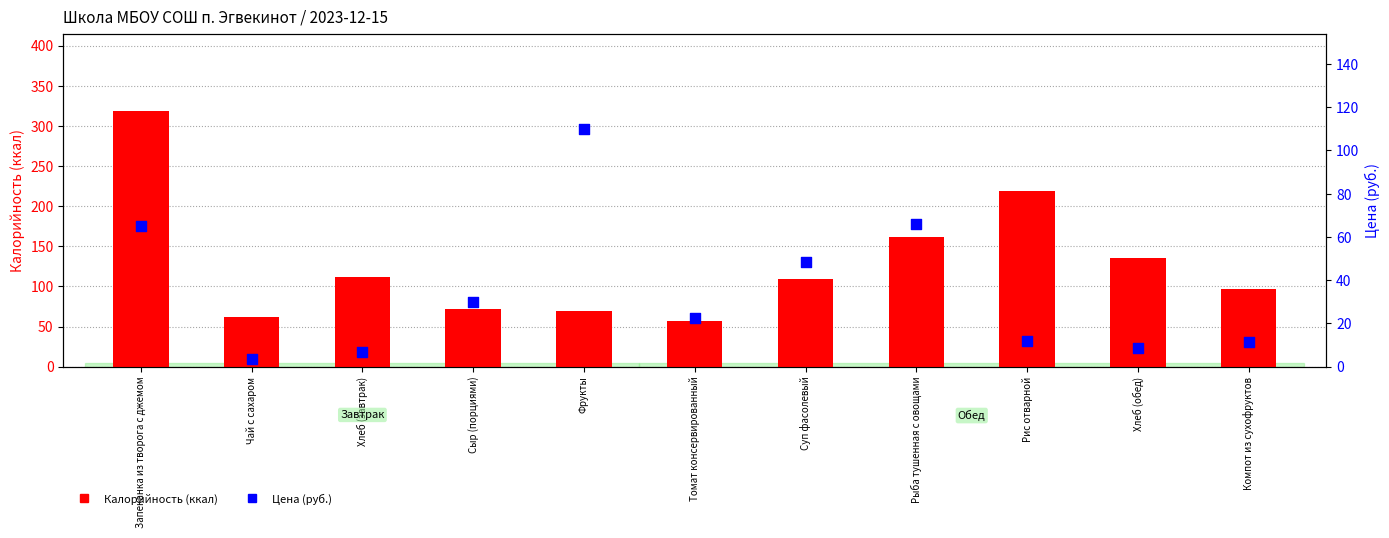

What is the total value across all series at Компот из сухофруктов?

108.5